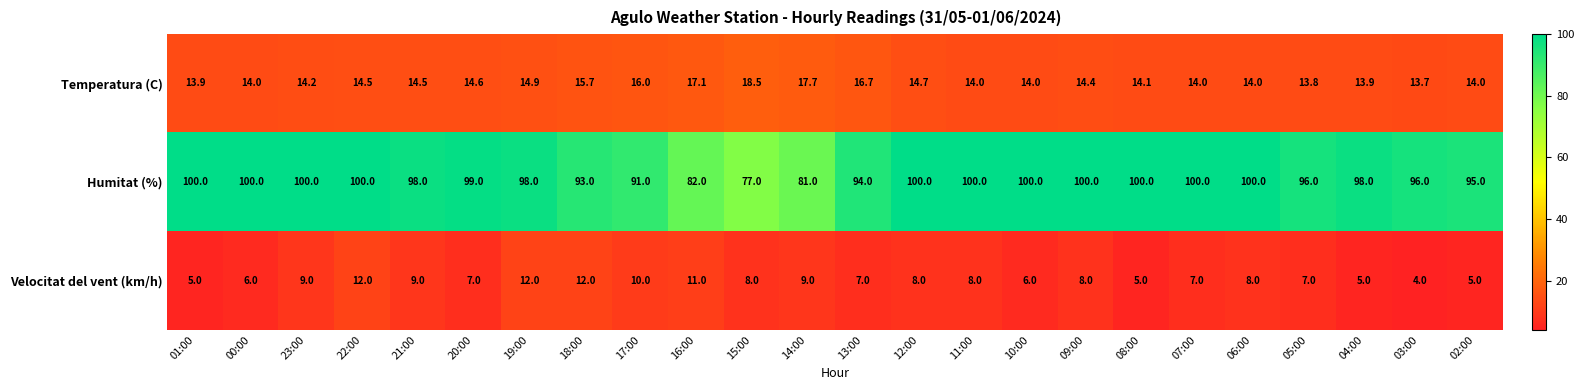

At 11:00, list the series in order from largest to smallest.

Humitat (%), Temperatura (C), Velocitat del vent (km/h)